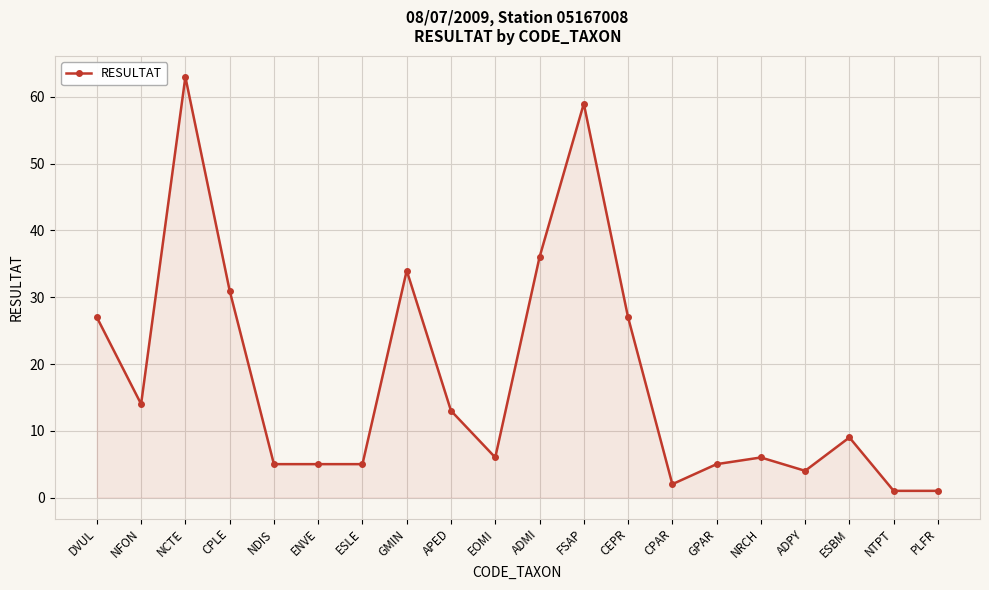

How many lines are shown in the chart?

1